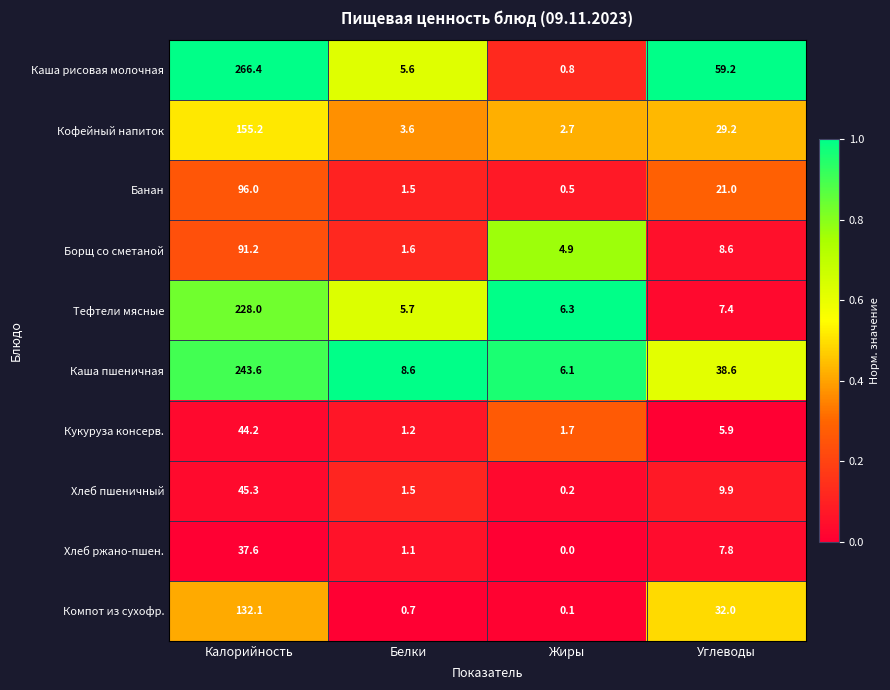

What is the spread (max minus min) of values at Калорийность?

228.8